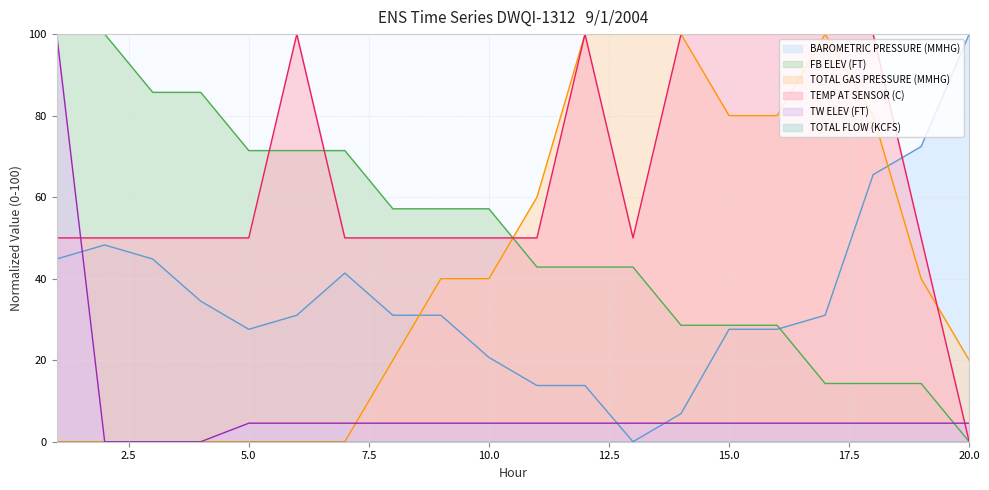

Which series has the widest spread of values?

BAROMETRIC PRESSURE (MMHG)